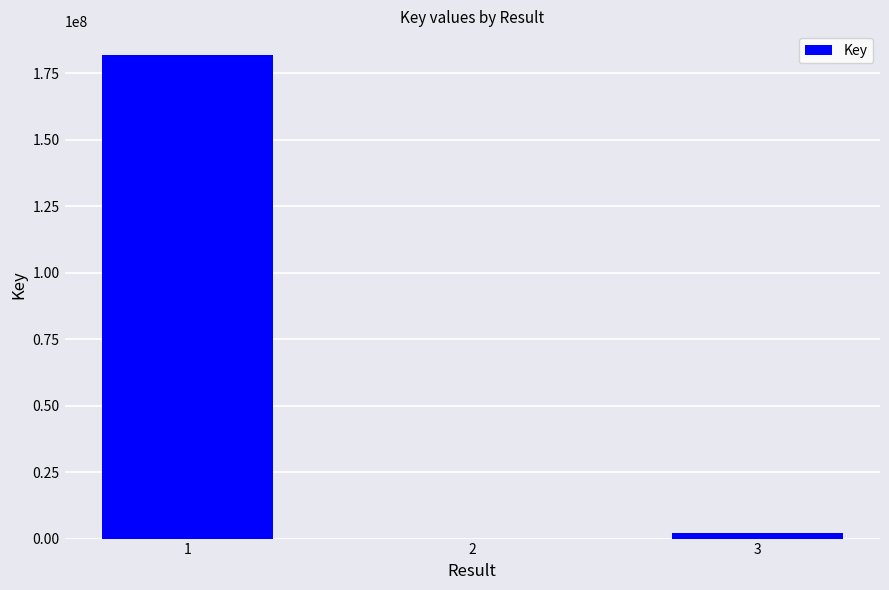

What is the change in value from 1 to 2?

-181760775